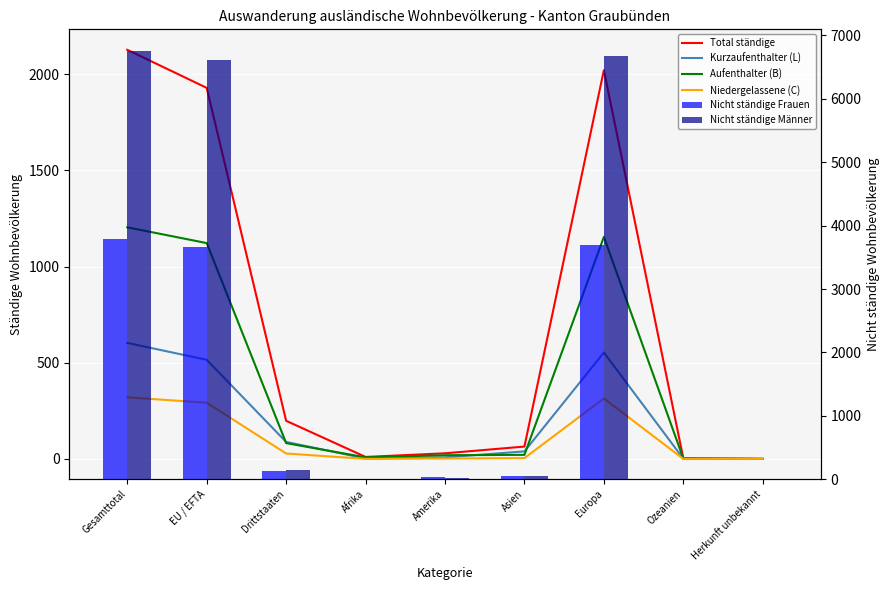

What is the highest value of the Kurzaufenthalter (L) series?

603